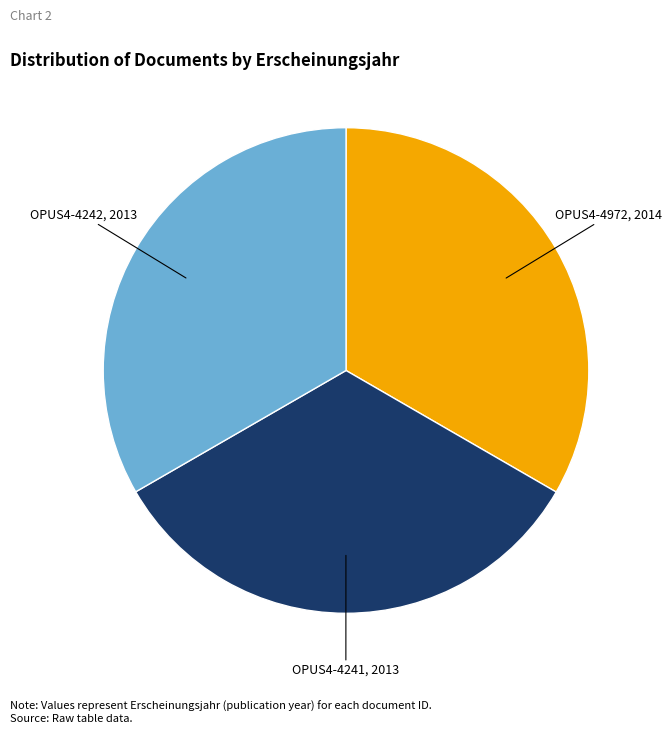

Is there any slice that represents more than half of the pie?

No